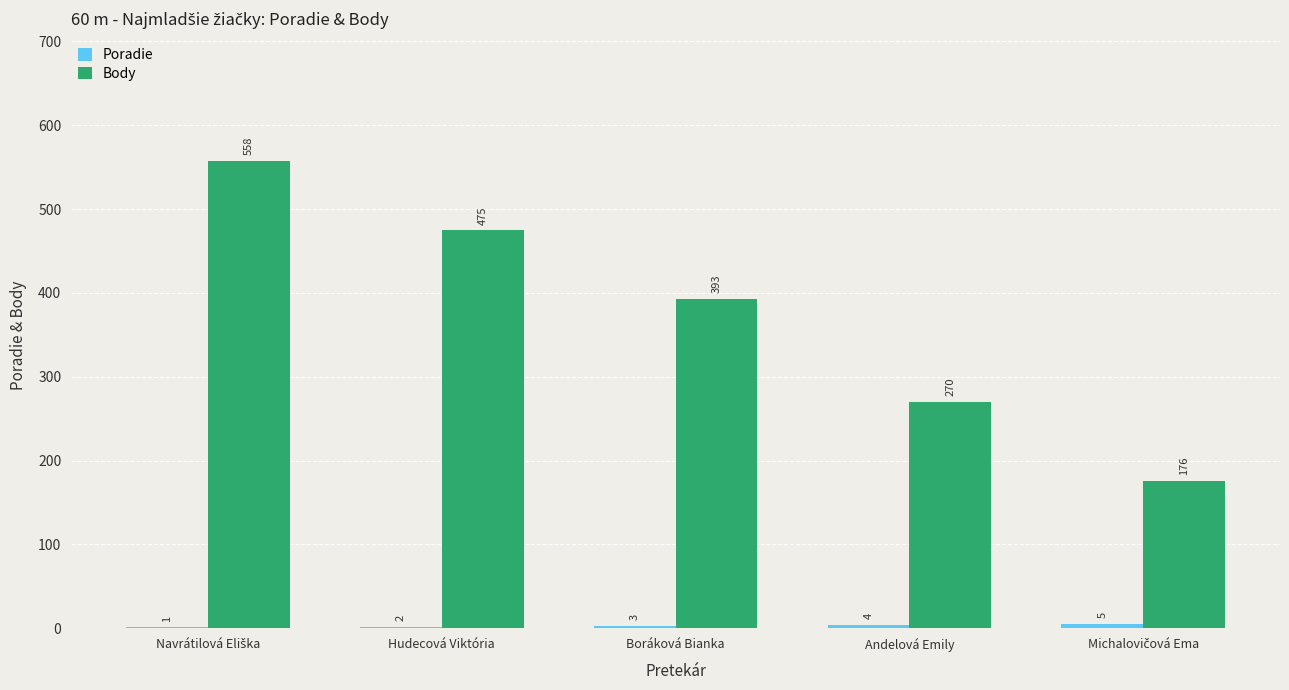

Which series has the largest total across all categories?

Body